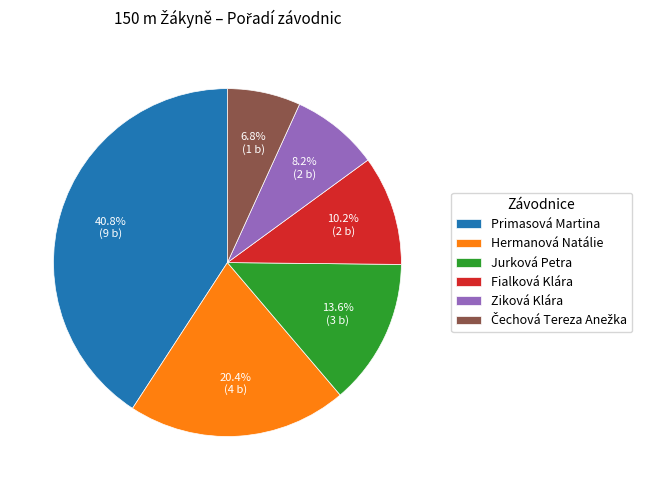

Combined, what portion of the pie is Primasová Martina and Ziková Klára?

49.0%